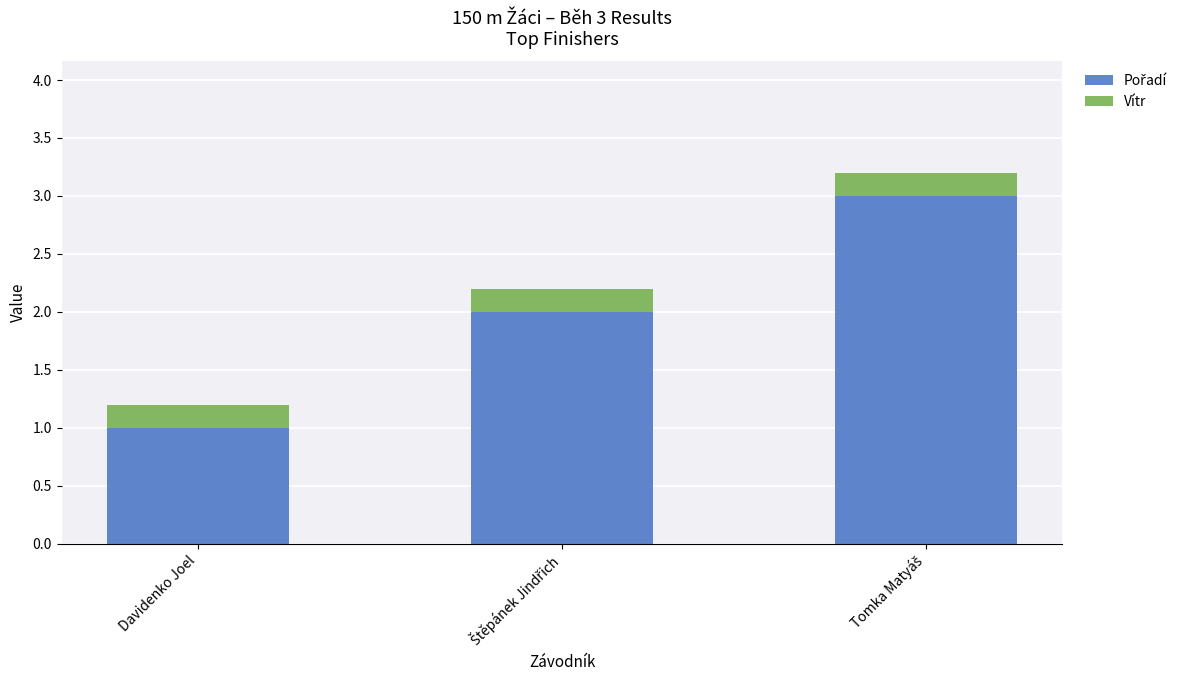

What is the total value across all series at Davidenko Joel?

1.2